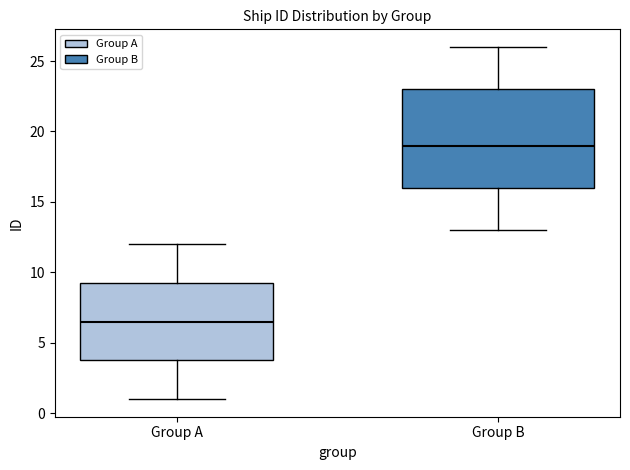

Where does the median line of the box for Group B sit on the y-axis? The values are not printed on the chart, so give them approximately, as read against the axis.

19.0